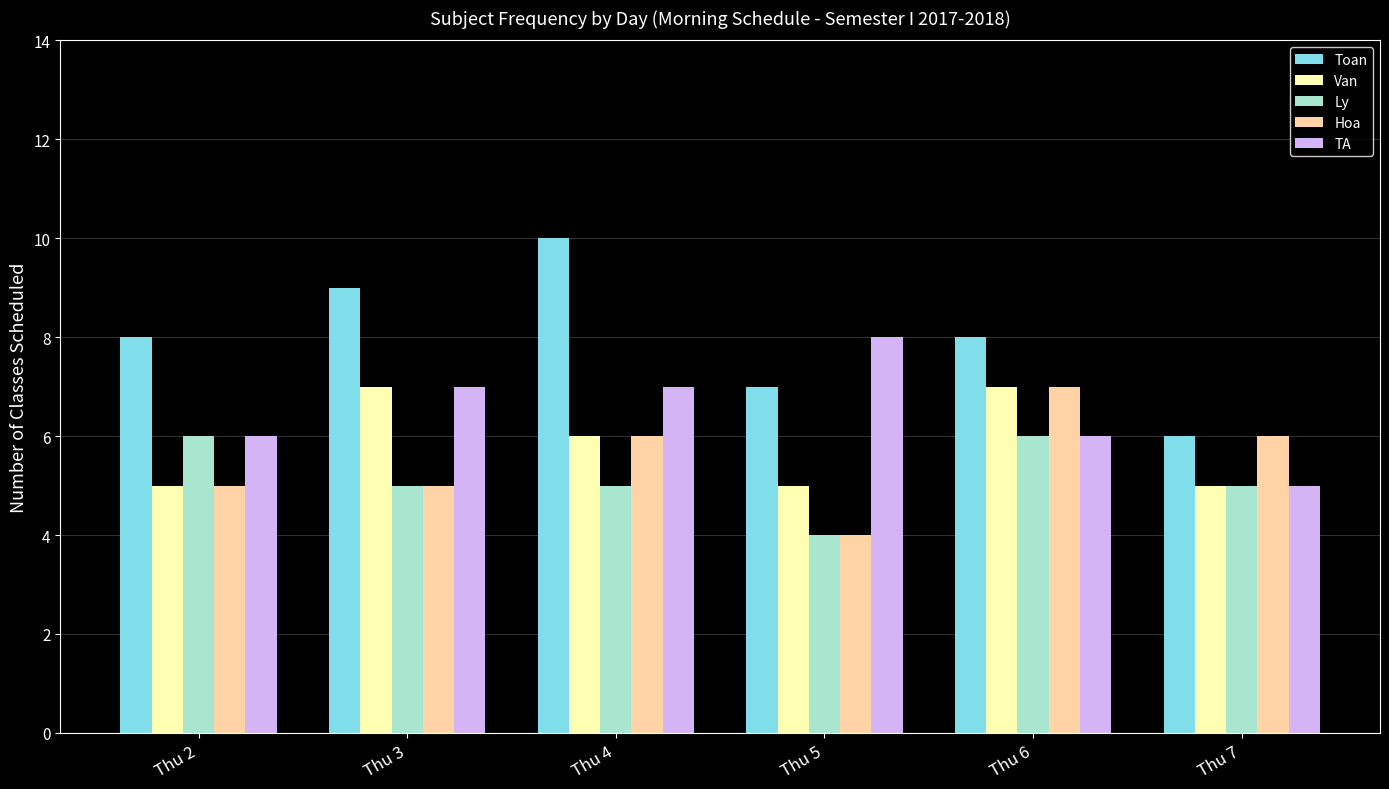

Reading left to right, what are all the values shown in this chart?

Toan: Thu 2=8	Thu 3=9	Thu 4=10	Thu 5=7	Thu 6=8	Thu 7=6
Van: Thu 2=5	Thu 3=7	Thu 4=6	Thu 5=5	Thu 6=7	Thu 7=5
Ly: Thu 2=6	Thu 3=5	Thu 4=5	Thu 5=4	Thu 6=6	Thu 7=5
Hoa: Thu 2=5	Thu 3=5	Thu 4=6	Thu 5=4	Thu 6=7	Thu 7=6
TA: Thu 2=6	Thu 3=7	Thu 4=7	Thu 5=8	Thu 6=6	Thu 7=5